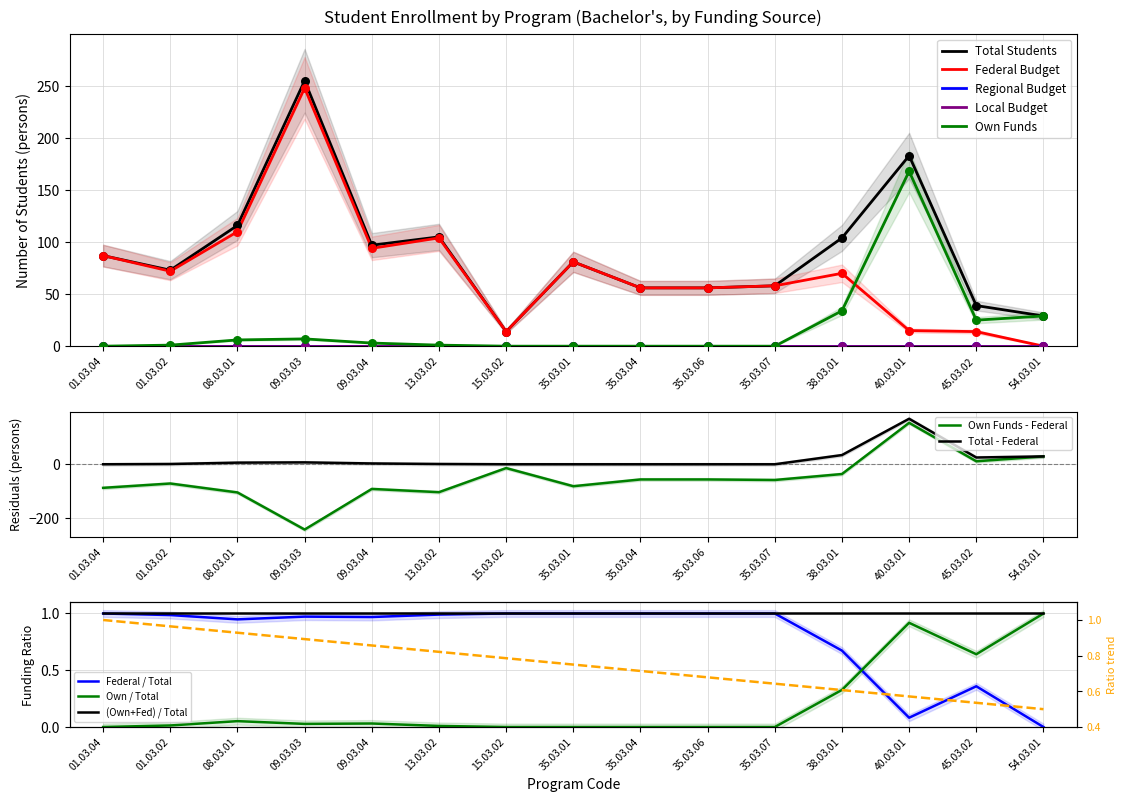

Which series has the largest total across all categories?

Total Students